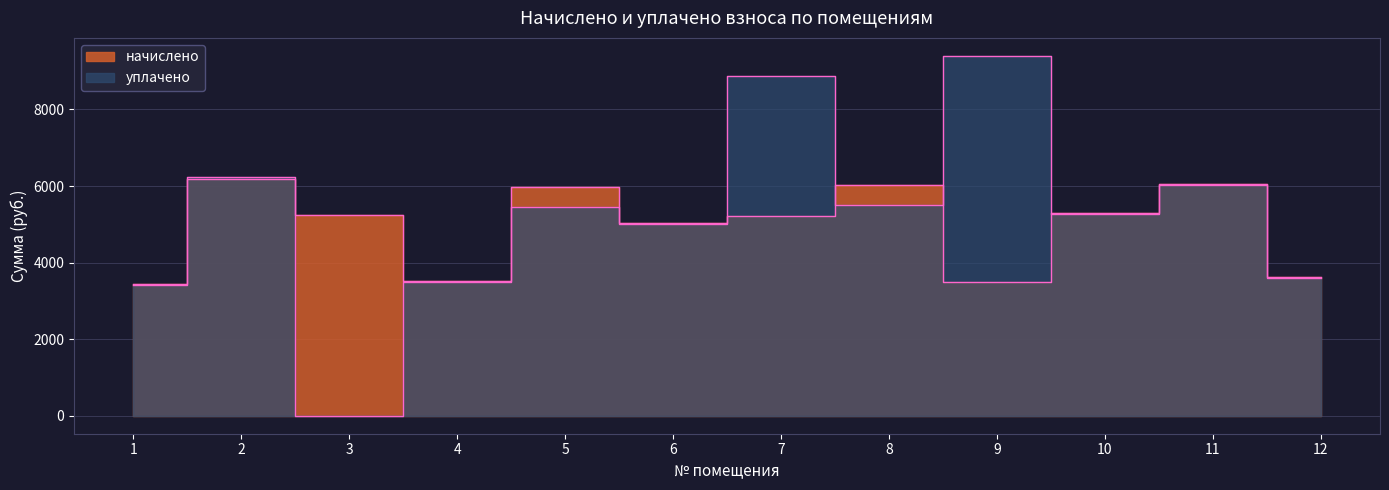

What is the average value of the уплачено series?

5189.7